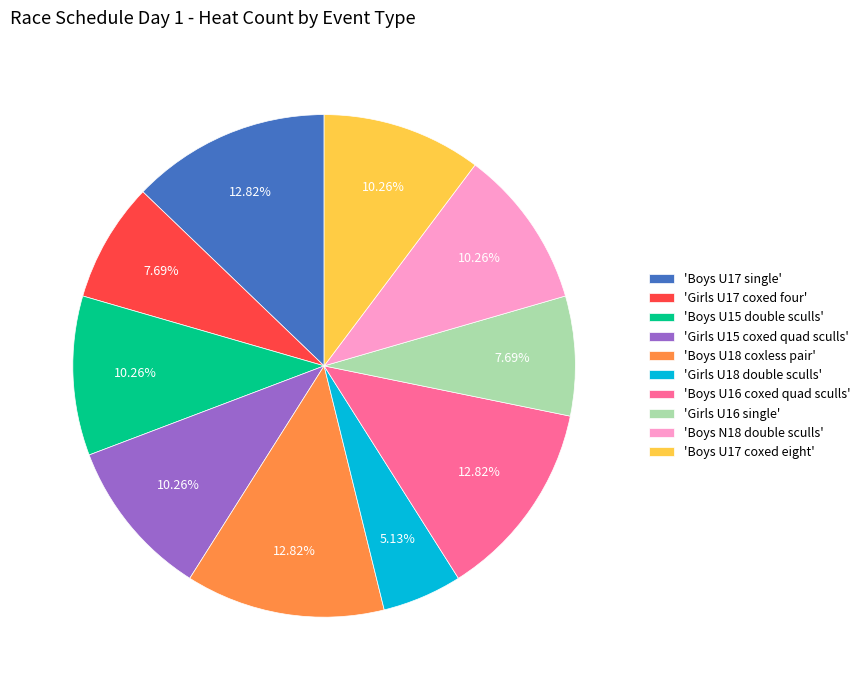

Combined, do 'Boys U17 coxed eight' and 'Boys U17 single' account for over 50%?

No